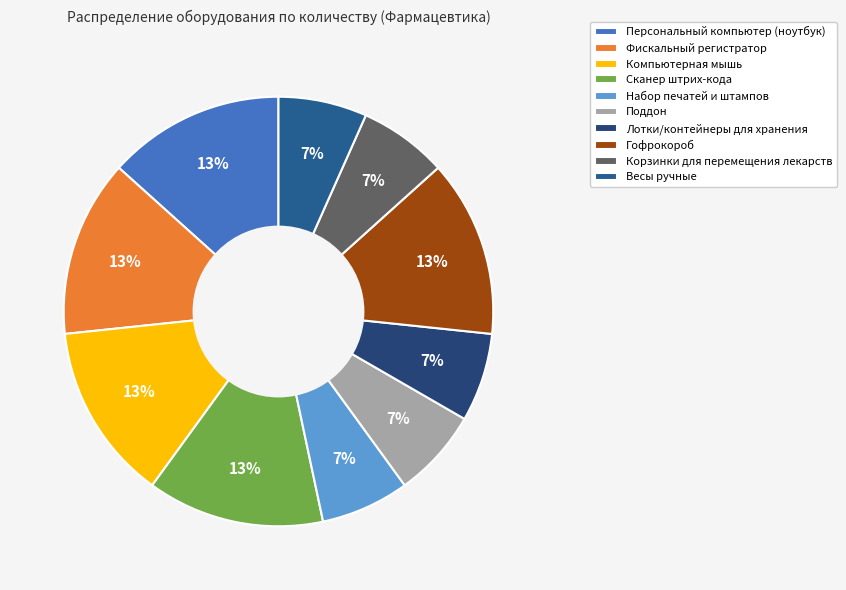

Do Фискальный регистратор and Персональный компьютер (ноутбук) together represent more than half of the pie?

No